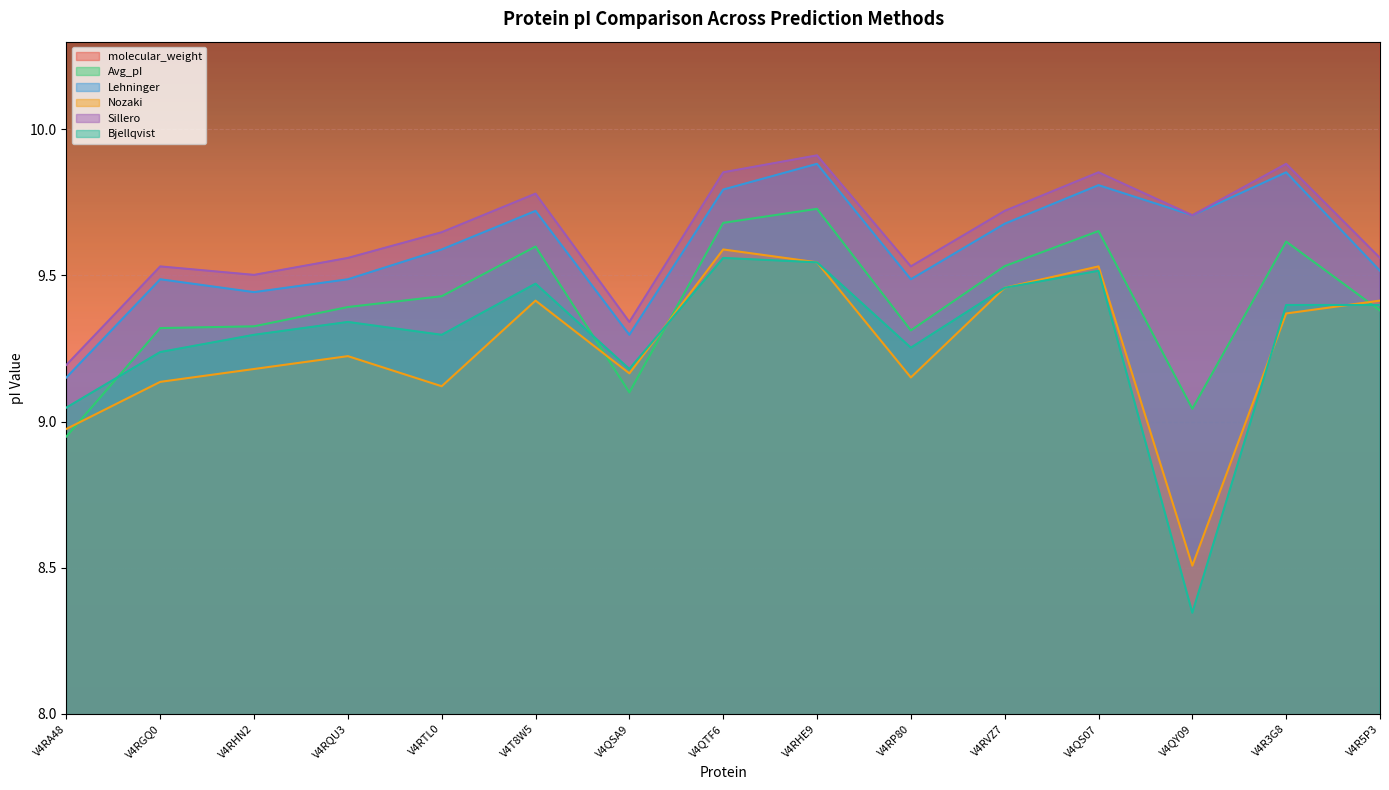

Is the value of Avg_pI at V4T8W5 greater than the value of Lehninger at V4QY09?

No